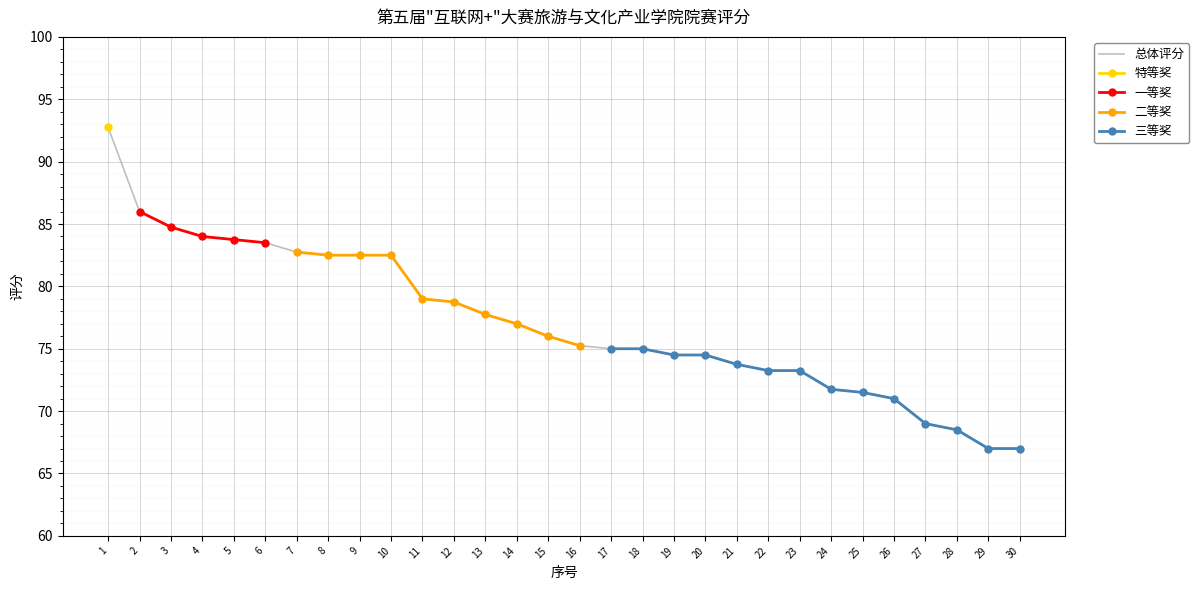

Rank the categories by value from lowest to highest.

29, 30, 28, 27, 26, 25, 24, 22, 23, 21, 19, 20, 17, 18, 16, 15, 14, 13, 12, 11, 8, 9, 10, 7, 6, 5, 4, 3, 2, 1